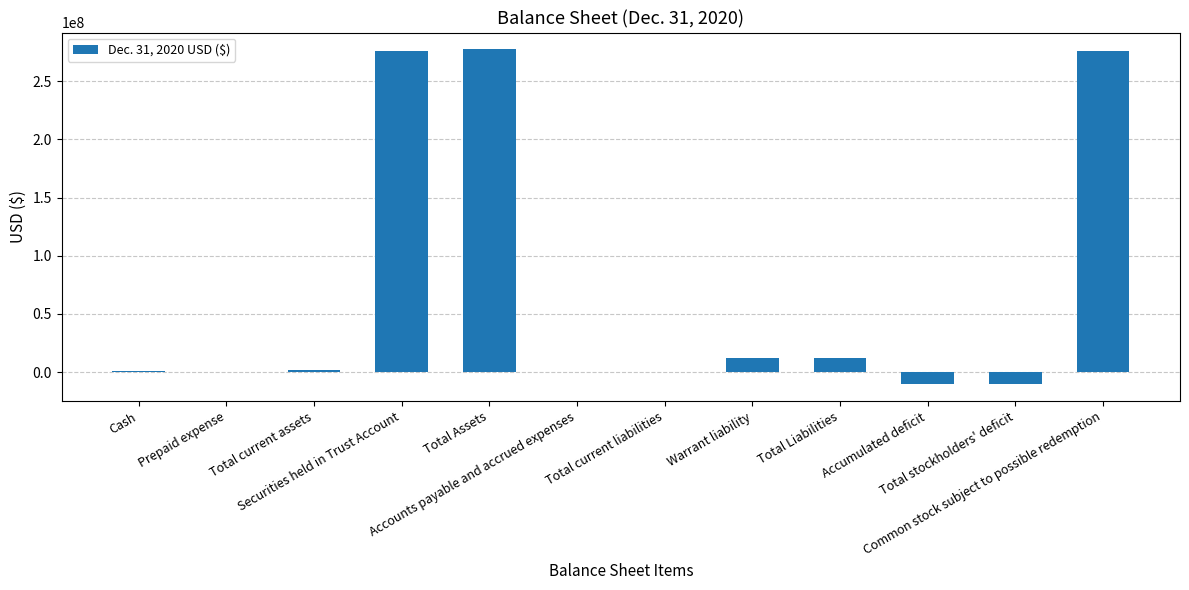

Count the number of data series in this chart.

1